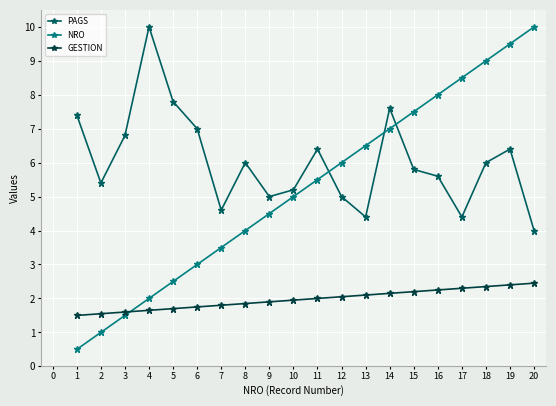

True or false: GESTION and PAGS cross at least once.

False